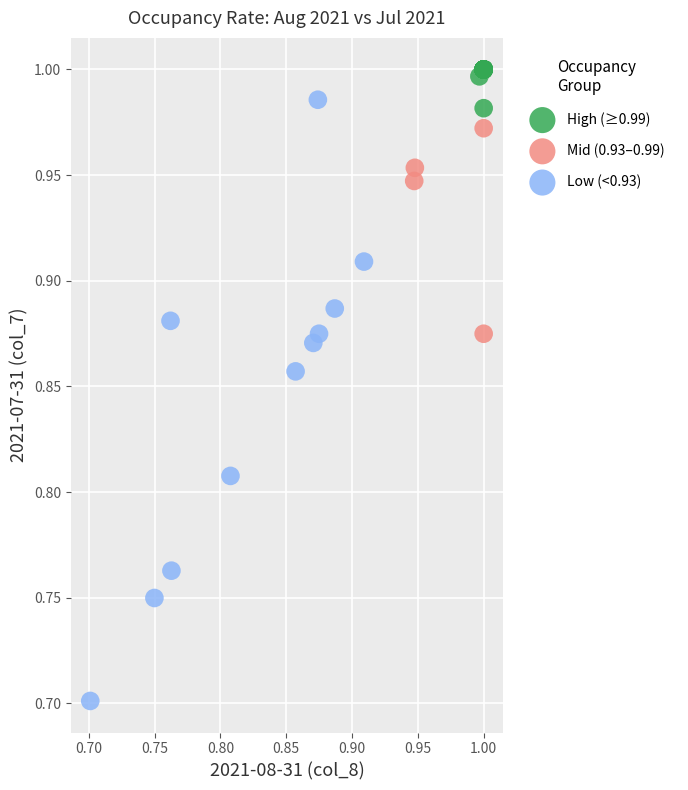

What are all the series names shown in the legend?

High (≥0.99), Mid (0.93–0.99), Low (<0.93)